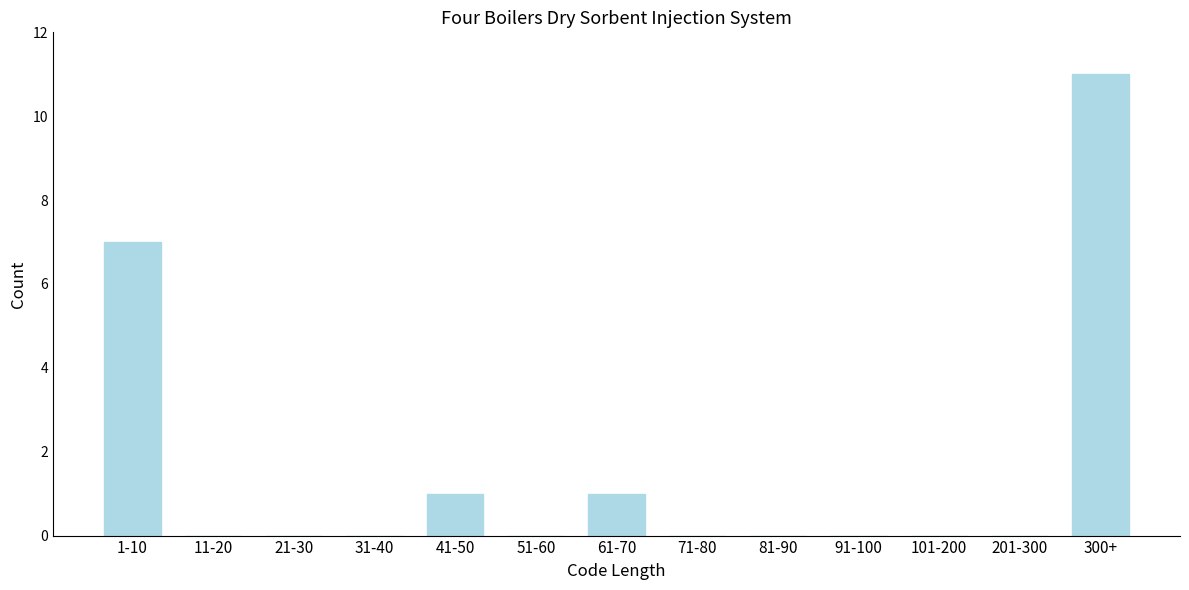

Reading left to right, list all the values displayed in this chart.

1-10=7	11-20=0	21-30=0	31-40=0	41-50=1	51-60=0	61-70=1	71-80=0	81-90=0	91-100=0	101-200=0	201-300=0	300+=11